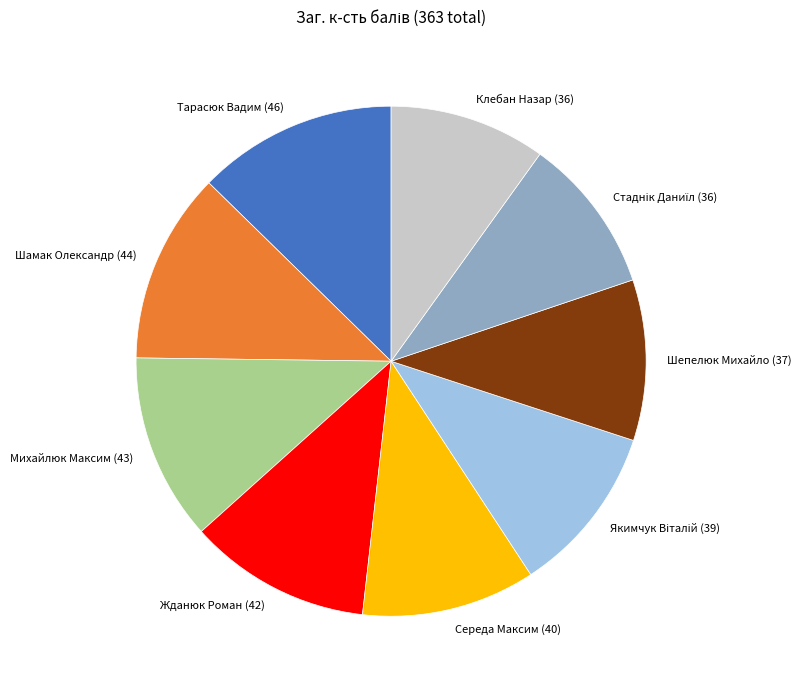

Between Михайлюк Максим and Клебан Назар, which is larger?

Михайлюк Максим